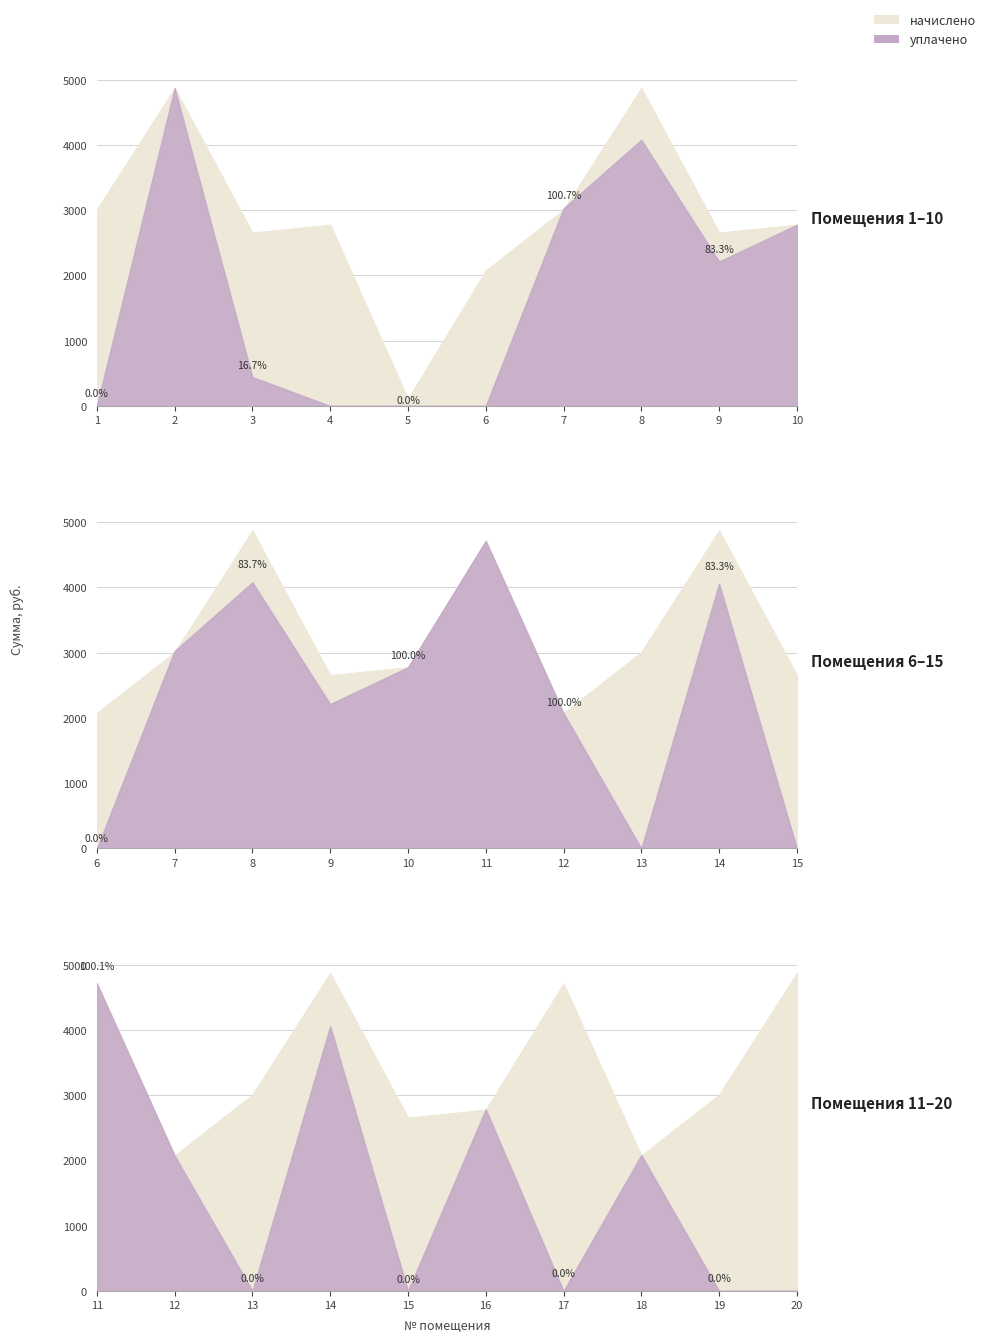

How many interior local valleys does the уплачено series have?

4